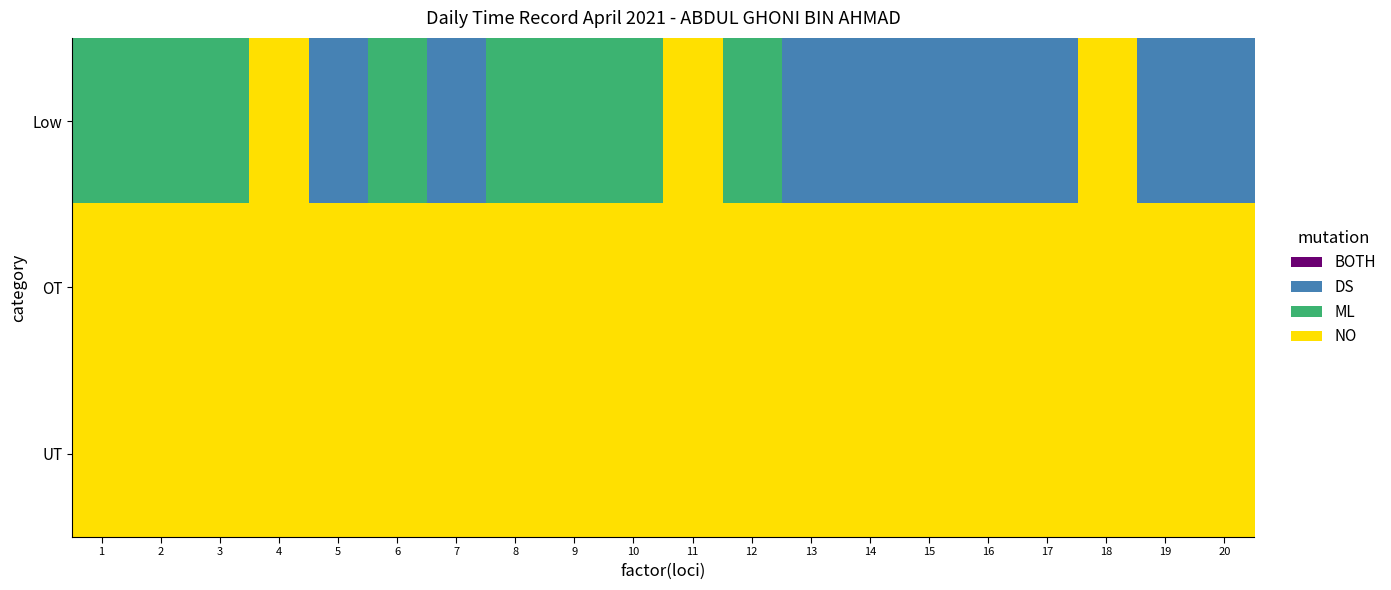

What is the difference between the highest and lowest values at 14?

1